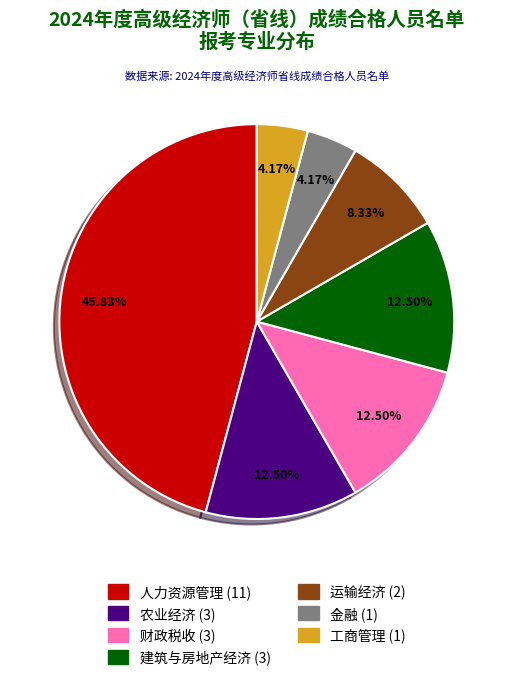

Does 建筑与房地产经济 account for over 50% of the chart?

No